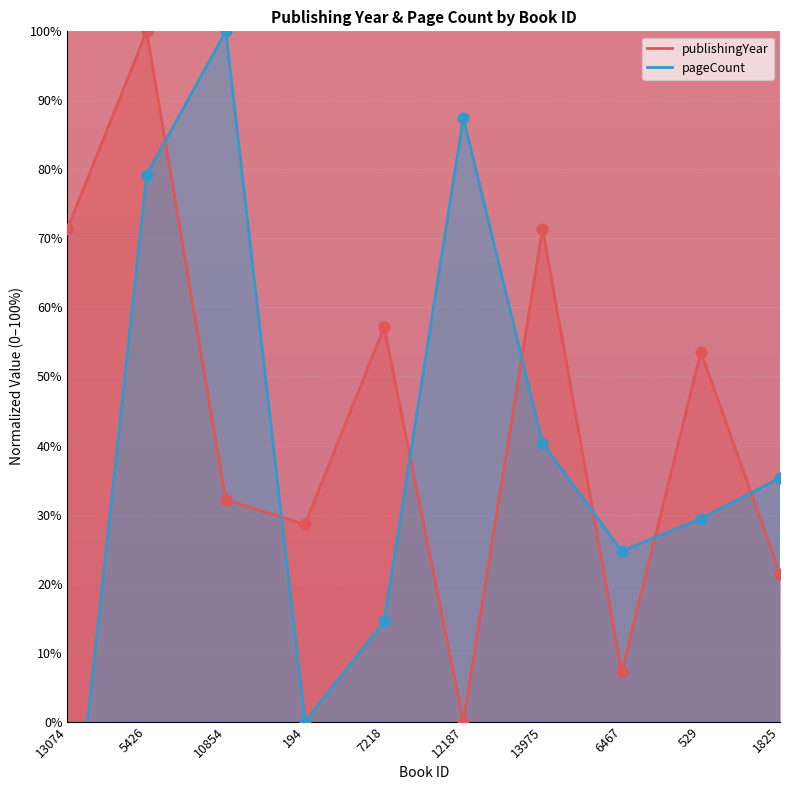

At which category is the sum across all series the highest?

5426